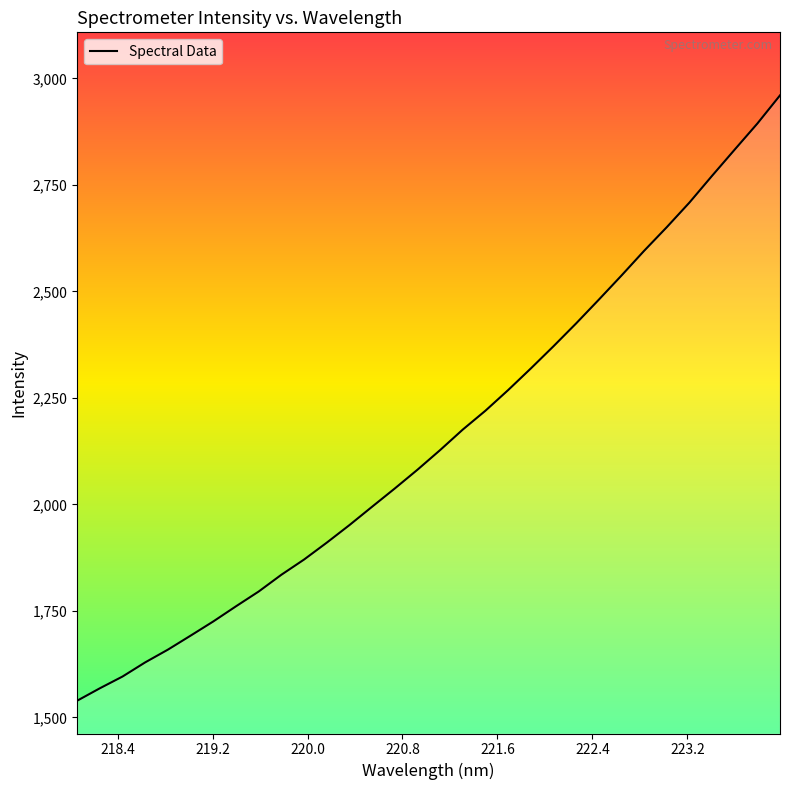

What is the greatest value displayed?

2960.4